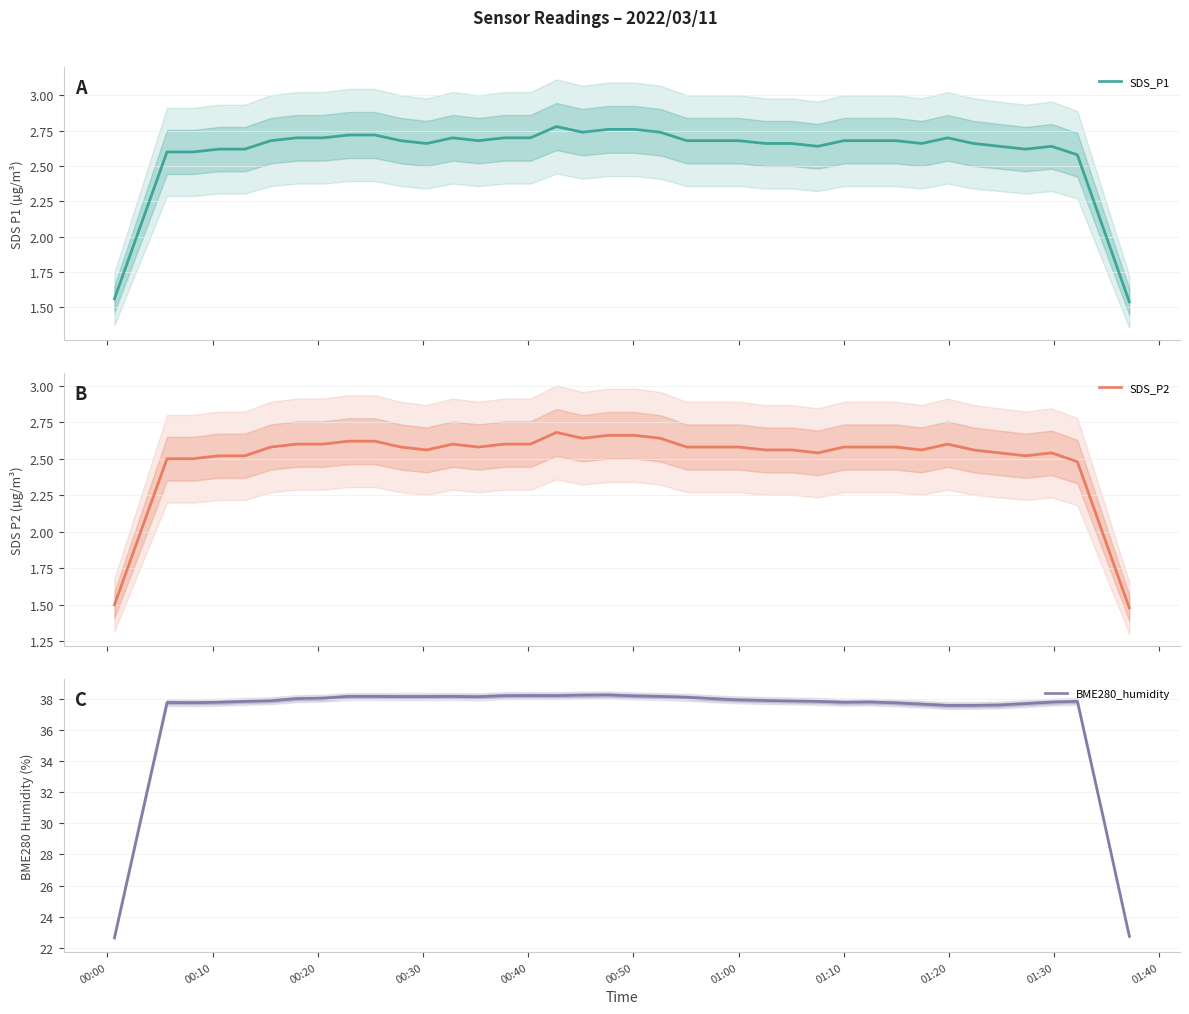

Does the chart display data point markers on the line(s)?

No